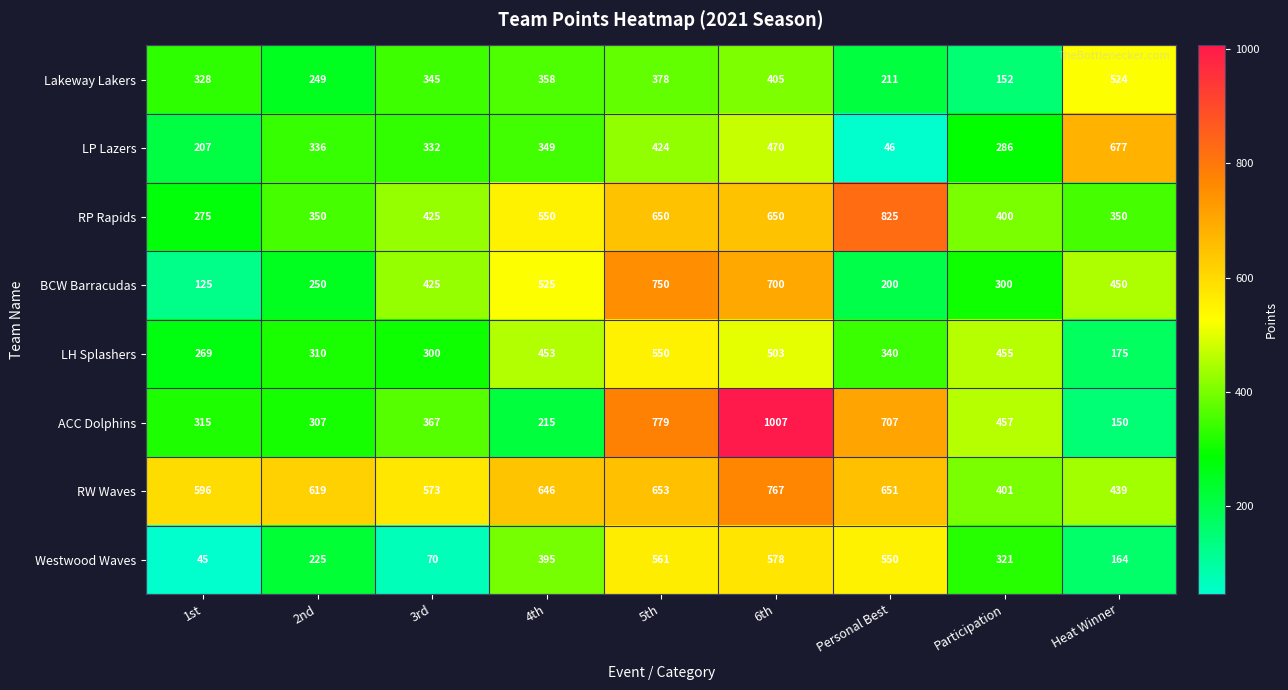

Which label corresponds to the largest value in the chart?

6th